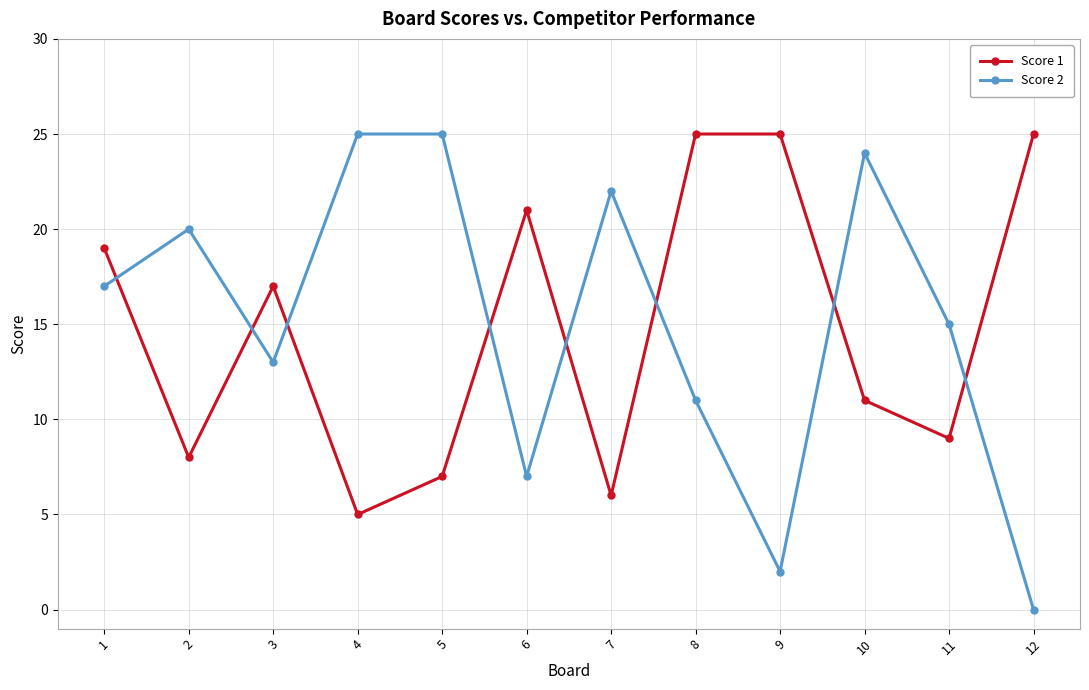

True or false: Score 2 has more than 1 points higher than both neighbors.

True